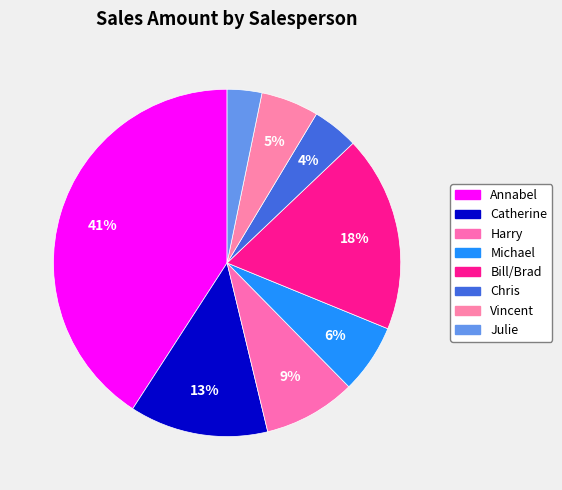

Is it true that Annabel is 54% of the pie?

False